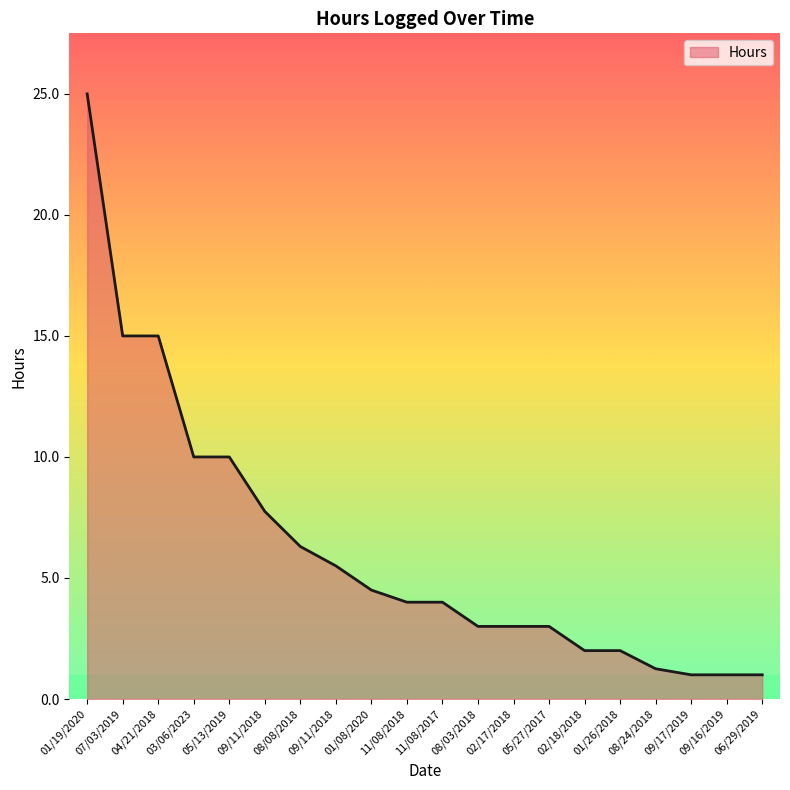

How many lines are shown in the chart?

1